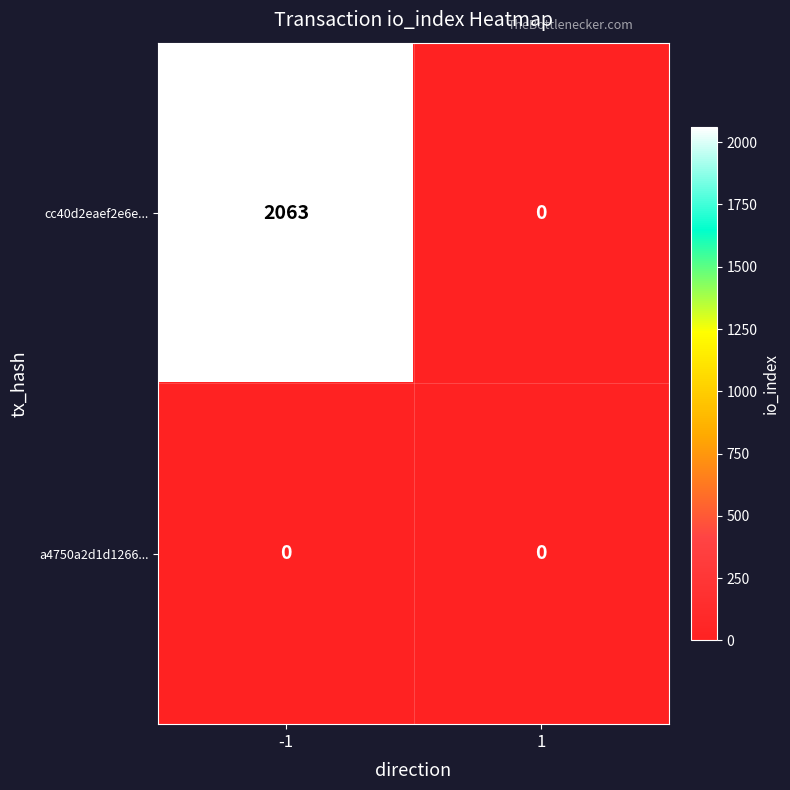

Reading left to right, extract all data points from this chart.

cc40d2eaef2e6e...: 2063	0
a4750a2d1d1266...: 0	0